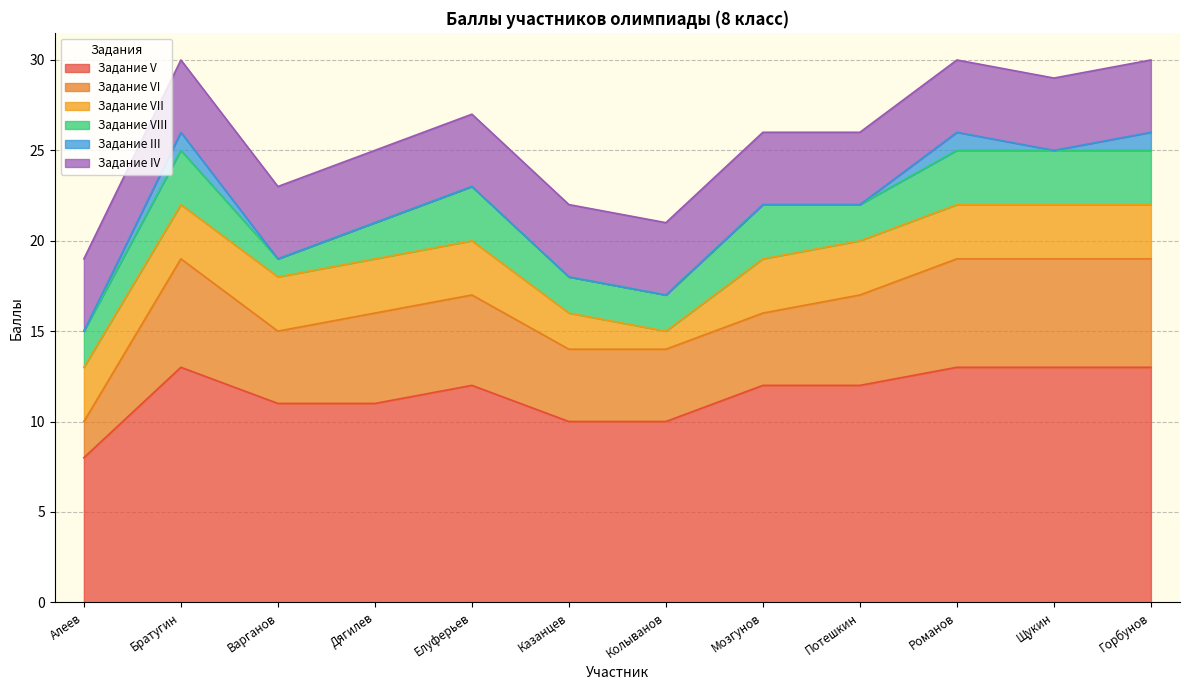

At Горбунов, list the series in order from largest to smallest.

Задание V, Задание VI, Задание IV, Задание VII, Задание VIII, Задание III